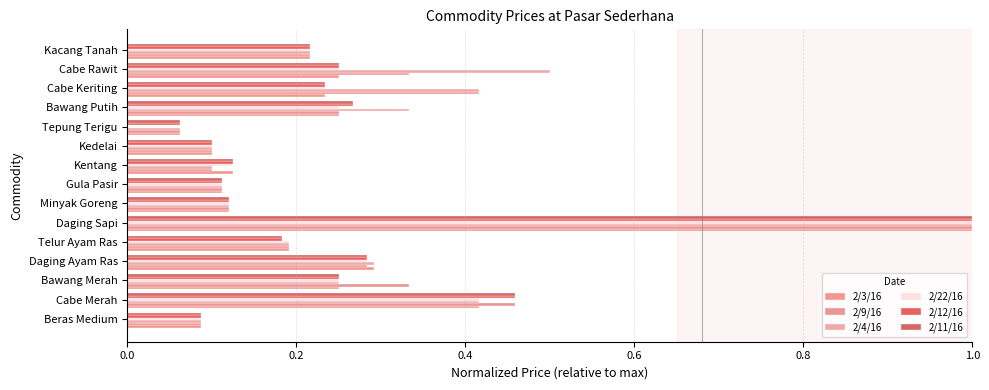

Reading left to right, list all the values displayed in this chart.

2/3/16: 0.1	0.4	0.2	0.3	0.2	1.0	0.1	0.1	0.1	0.1	0.1	0.2	0.2	0.2	0.2
2/9/16: 0.1	0.5	0.3	0.3	0.2	1.0	0.1	0.1	0.1	0.1	0.1	0.2	0.4	0.3	0.2
2/4/16: 0.1	0.4	0.2	0.3	0.2	1.0	0.1	0.1	0.1	0.1	0.1	0.3	0.4	0.5	0.2
2/22/16: 0.1	0.4	0.2	0.3	0.2	1.0	0.1	0.1	0.1	0.1	0.0	0.2	0.2	0.2	0.2
2/12/16: 0.1	0.5	0.2	0.3	0.2	1.0	0.1	0.1	0.1	0.1	0.1	0.3	0.2	0.2	0.2
2/11/16: 0.1	0.5	0.2	0.3	0.2	1.0	0.1	0.1	0.1	0.1	0.1	0.3	0.2	0.2	0.2